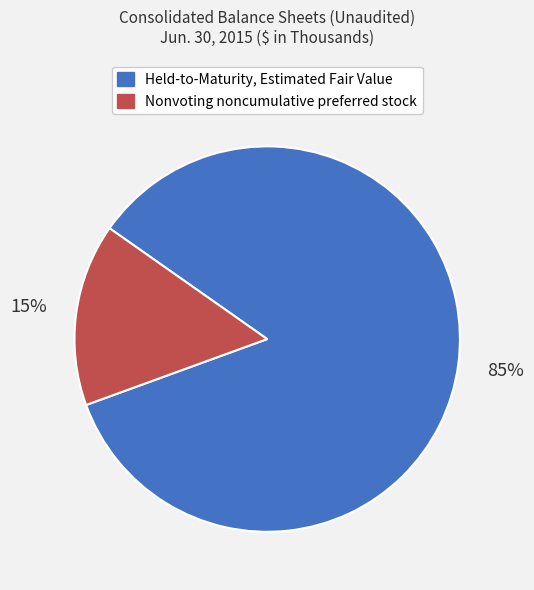

To the nearest percent, what percentage of the pie is Held-to-Maturity, Estimated Fair Value?

85%